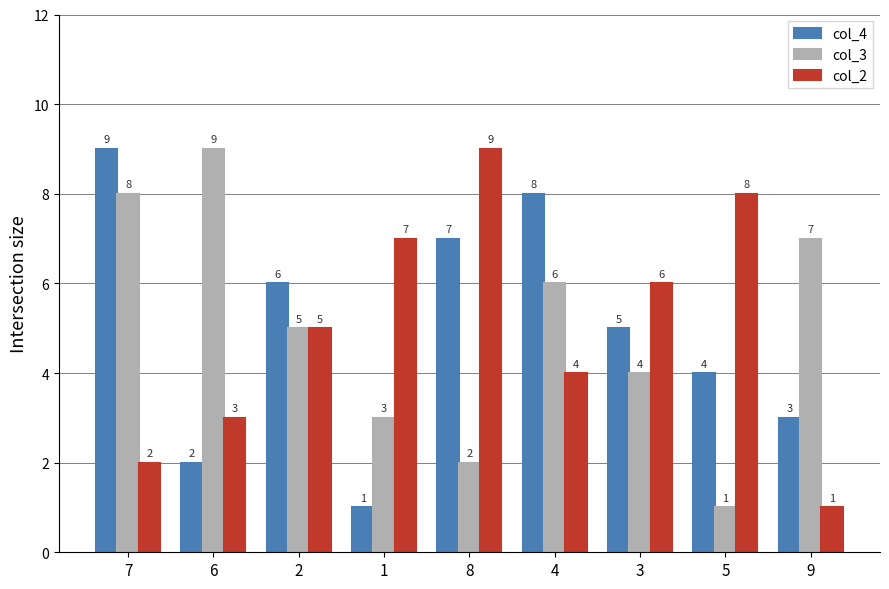

What are all the series names shown in the legend?

col_4, col_3, col_2